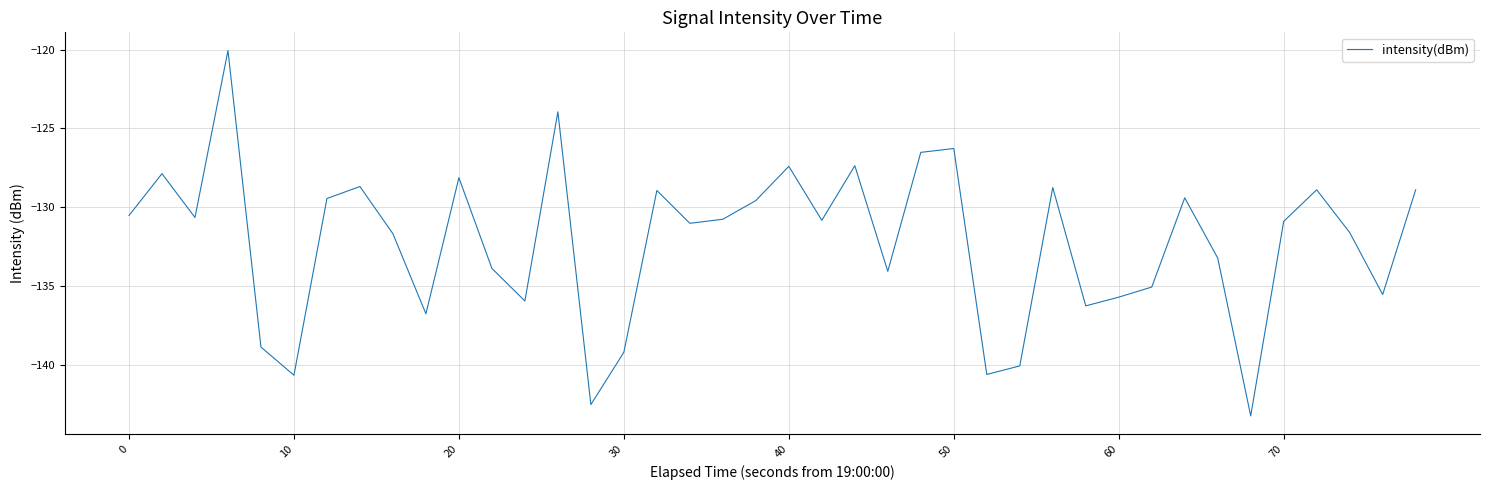

What is the maximum value shown in the chart?

-120.1